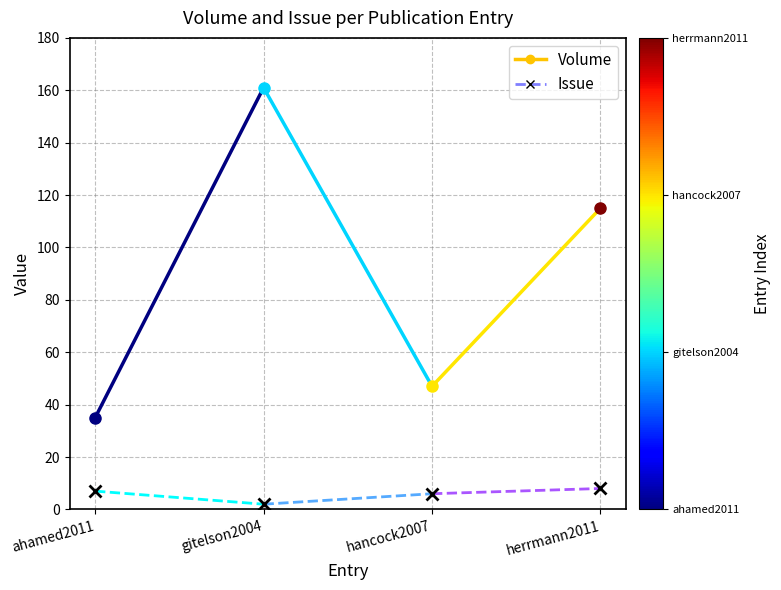

What is the approximate value of Issue at ahamed2011?

7